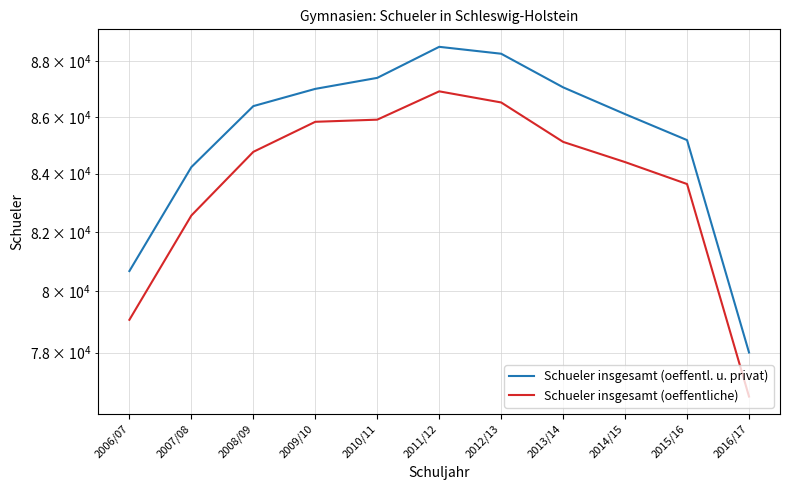

At which label does Schueler insgesamt (oeffentliche) first exceed 84761?

2009/10